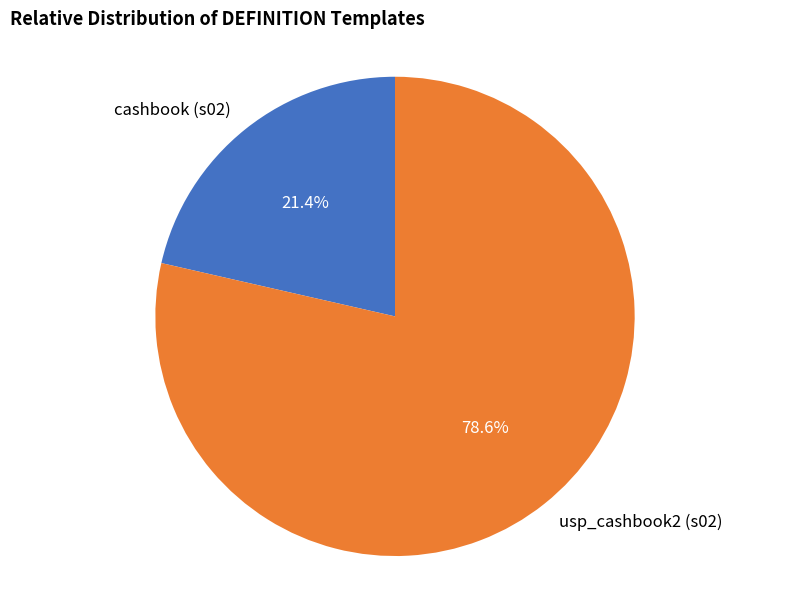

What percentage is the cashbook (s02) slice, to the nearest percent?

21%